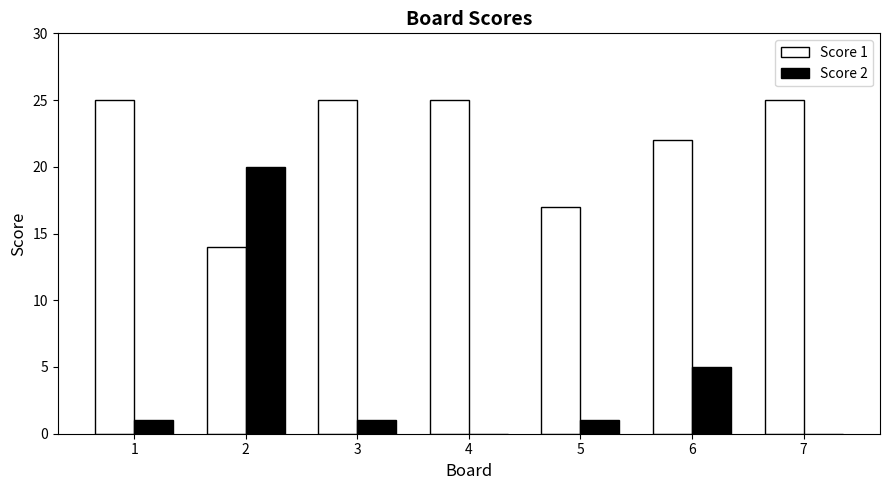

What is the sum of all Score 2 values?

28